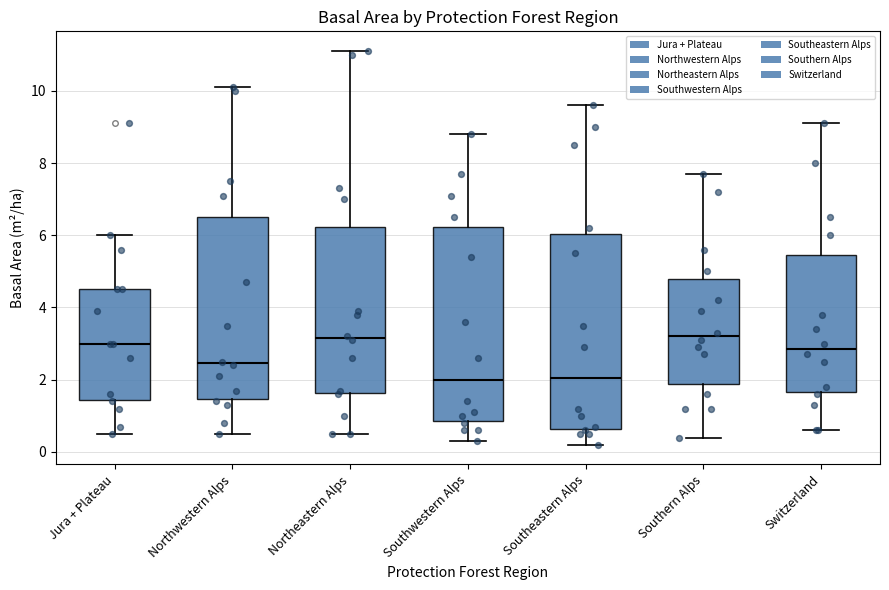

Reading left to right, read every box against the y-axis: the position of its median line, the range the box covers, and the ends of its whiskers. The values are not printed on the chart, so give them approximately, as read against the axis.

Jura + Plateau: median 3.0, box 1.4 to 4.6, whiskers 0.6 to 6.0
Northwestern Alps: median 2.4, box 1.4 to 6.6, whiskers 0.6 to 10.2
Northeastern Alps: median 3.2, box 1.6 to 6.2, whiskers 0.6 to 11.2
Southwestern Alps: median 2.0, box 0.8 to 6.2, whiskers 0.4 to 8.8
Southeastern Alps: median 2.0, box 0.6 to 6.0, whiskers 0.2 to 9.6
Southern Alps: median 3.2, box 1.8 to 4.8, whiskers 0.4 to 7.8
Switzerland: median 2.8, box 1.6 to 5.4, whiskers 0.6 to 9.2